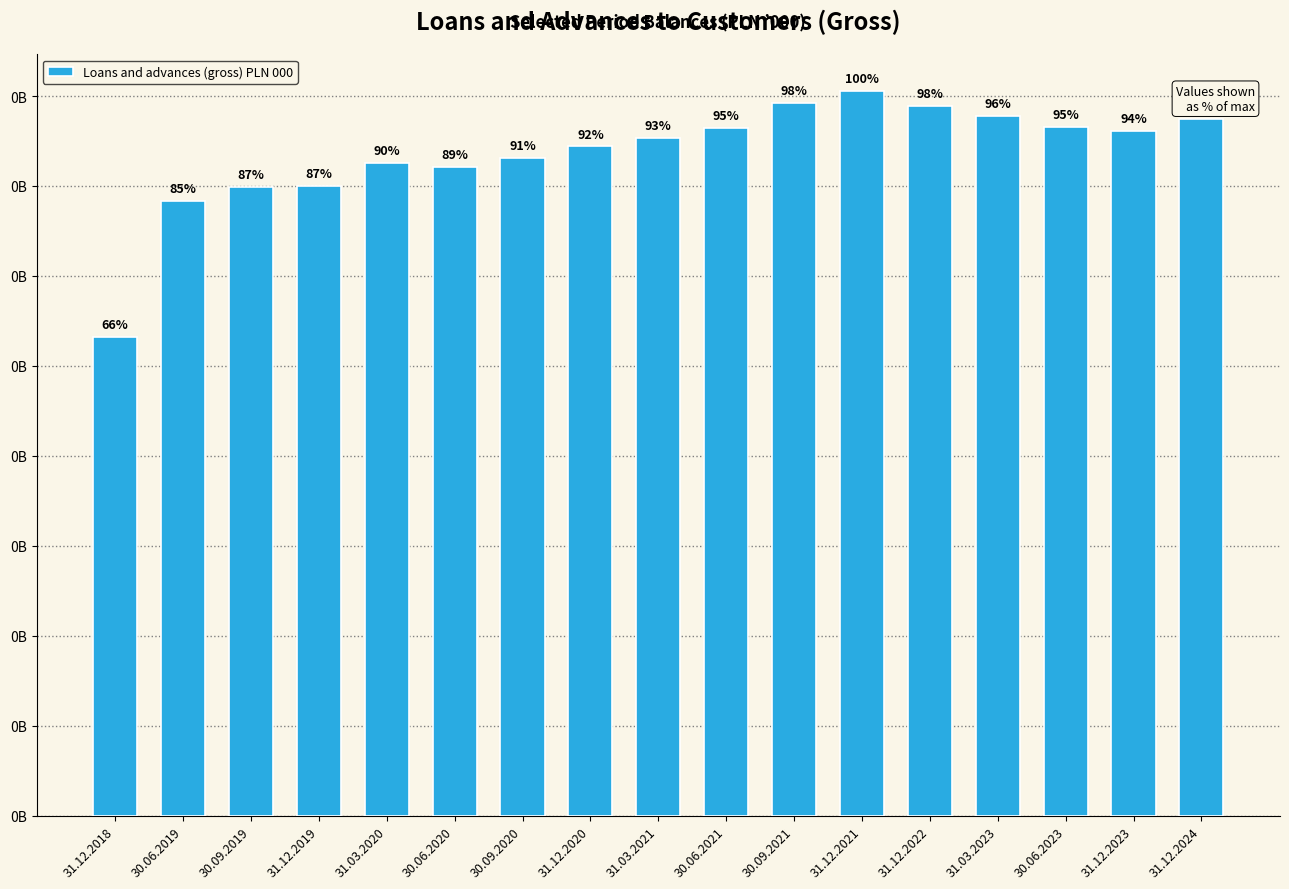

List the labels in order of value, smallest first.

31.12.2018, 30.06.2019, 30.09.2019, 31.12.2019, 30.06.2020, 31.03.2020, 30.09.2020, 31.12.2020, 31.03.2021, 31.12.2023, 30.06.2021, 30.06.2023, 31.12.2024, 31.03.2023, 31.12.2022, 30.09.2021, 31.12.2021